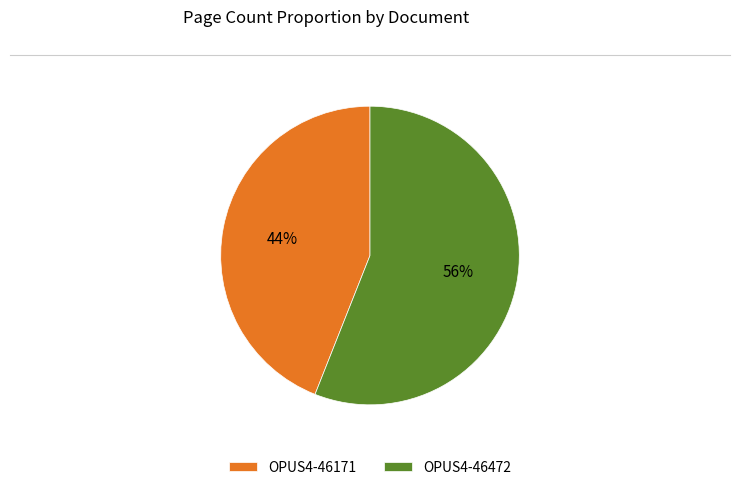

Is OPUS4-46472 the majority of the pie?

Yes